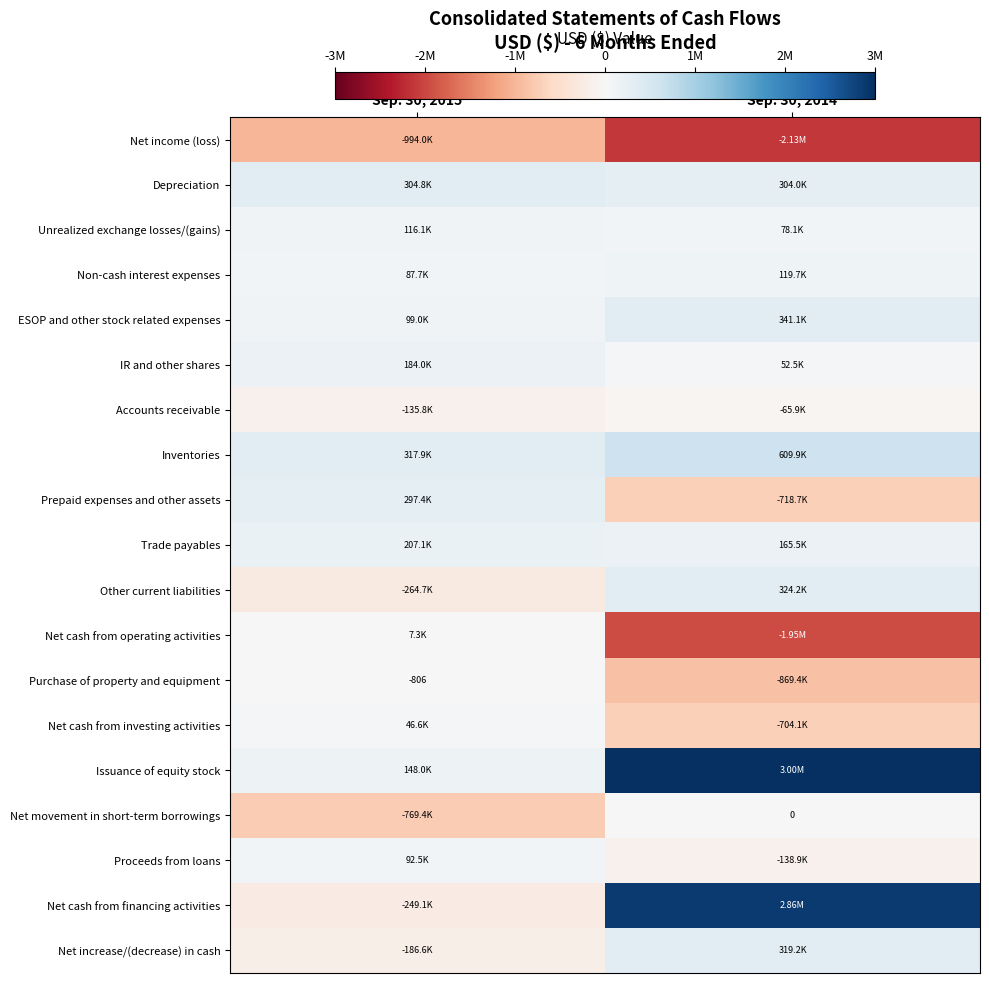

Which series has the widest spread of values?

Net cash from financing activities